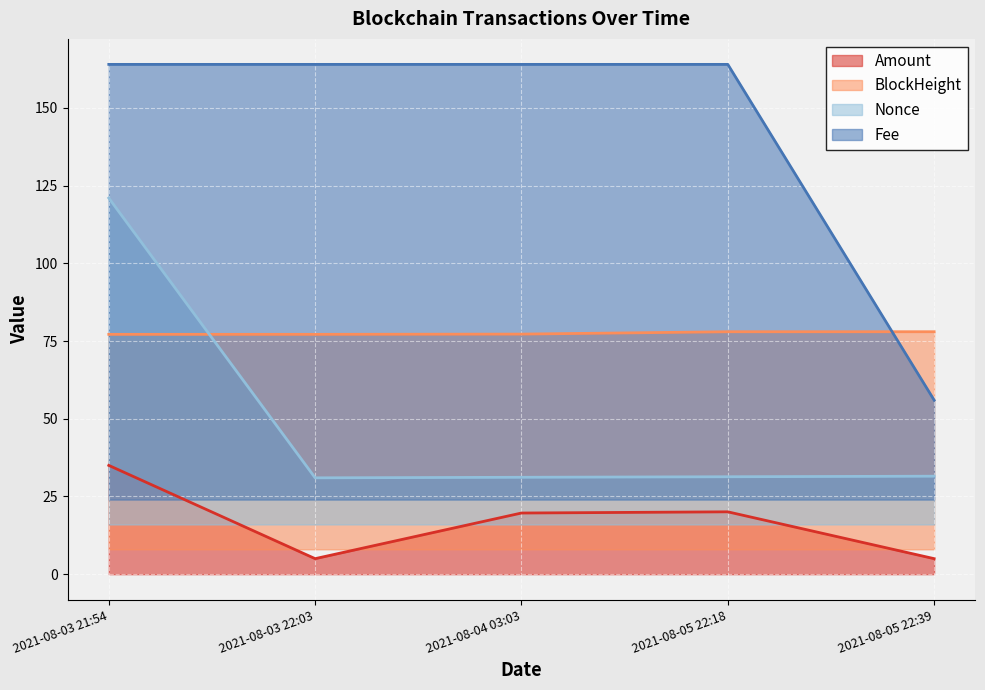

In Nonce, how many points are lower than both neighbors (excluding endpoints)?

1